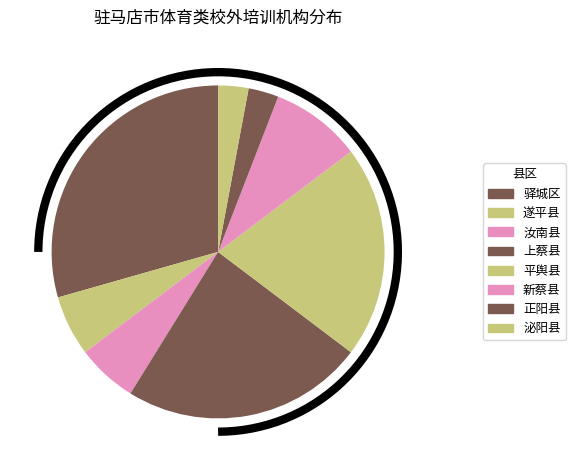

To the nearest percent, what is the difference between the 新蔡县 and 上蔡县 slice percentages?

15%